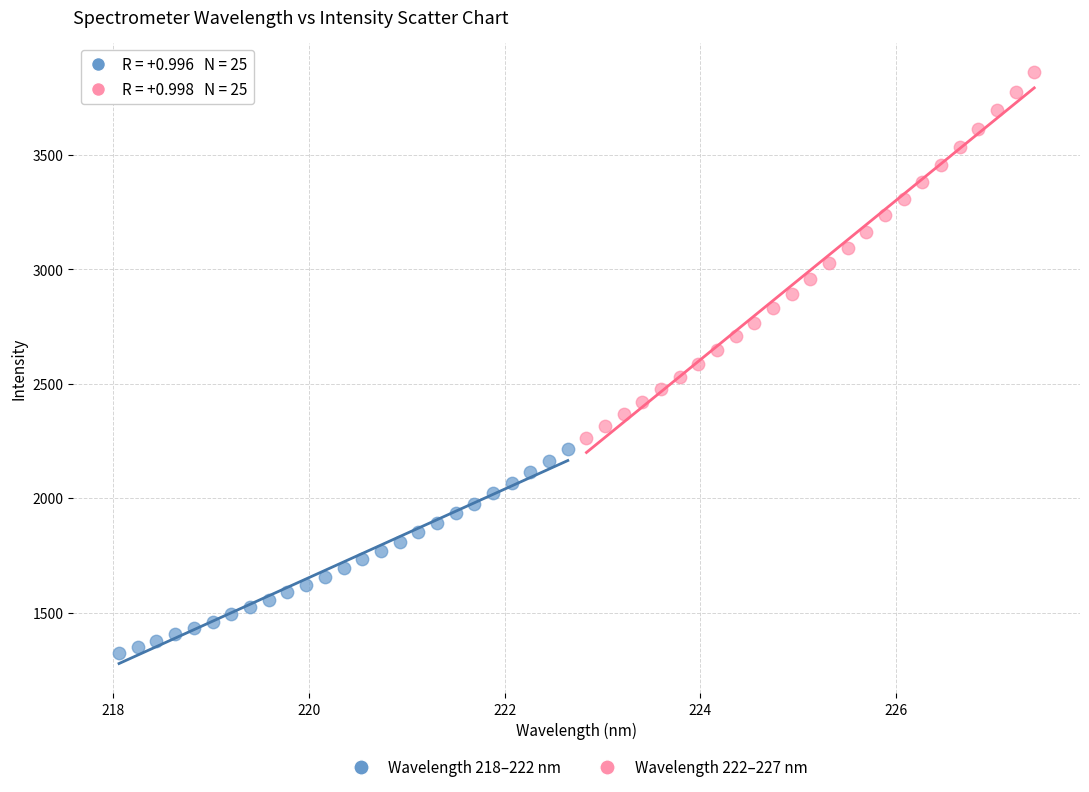

Which series reaches the maximum Y coordinate?

Wavelength 222–227 nm